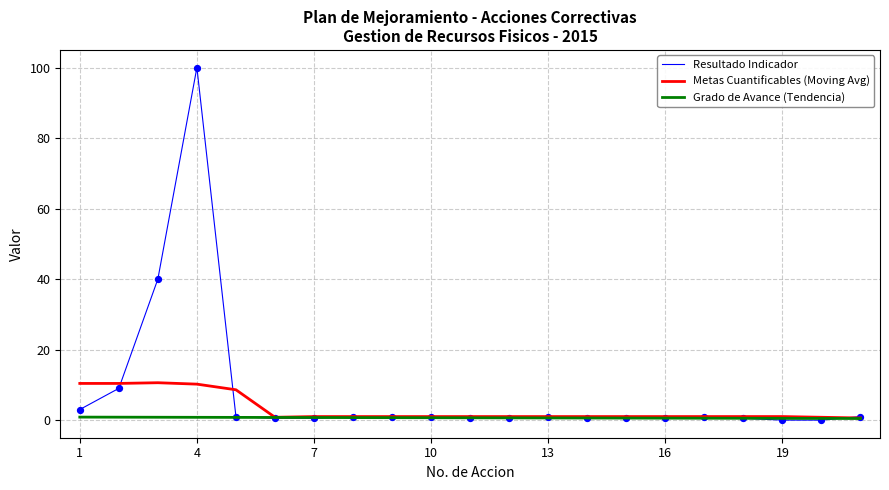

Which series has the widest spread of values?

Resultado Indicador